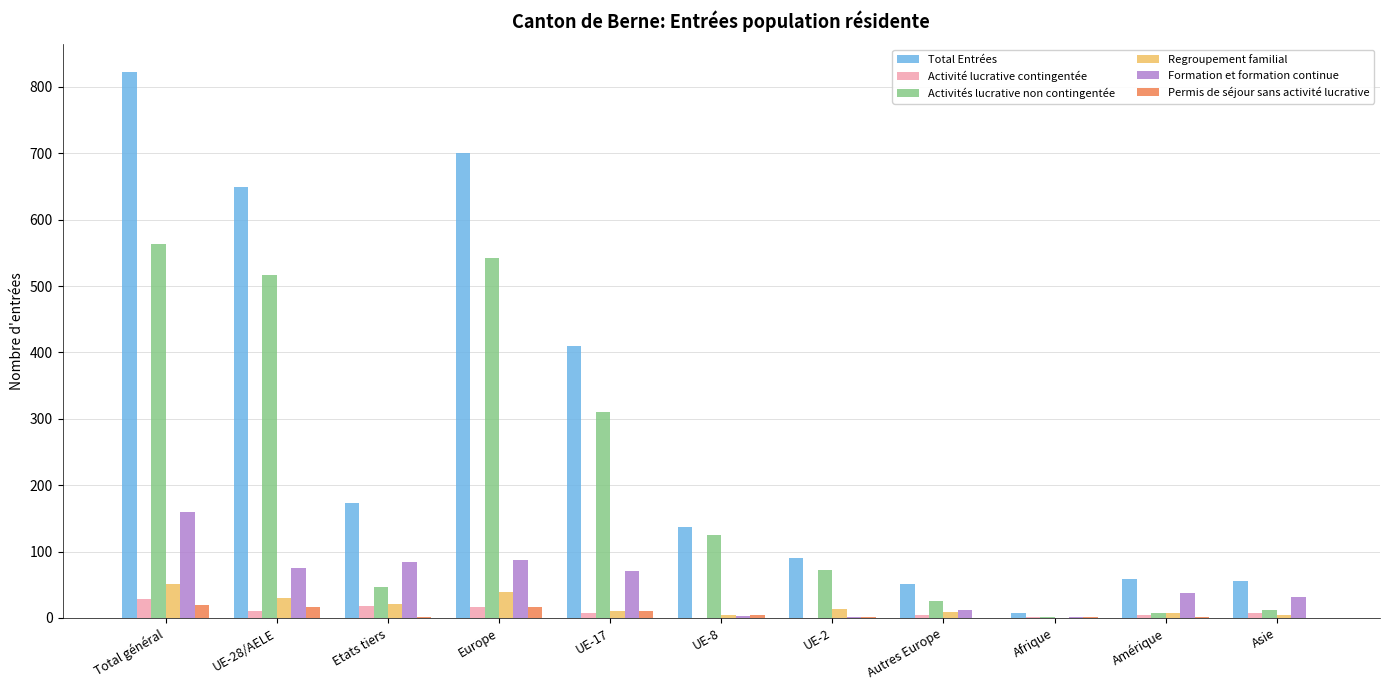

Which series changed the most between UE-2 and Autres Europe?

Activités lucrative non contingentée